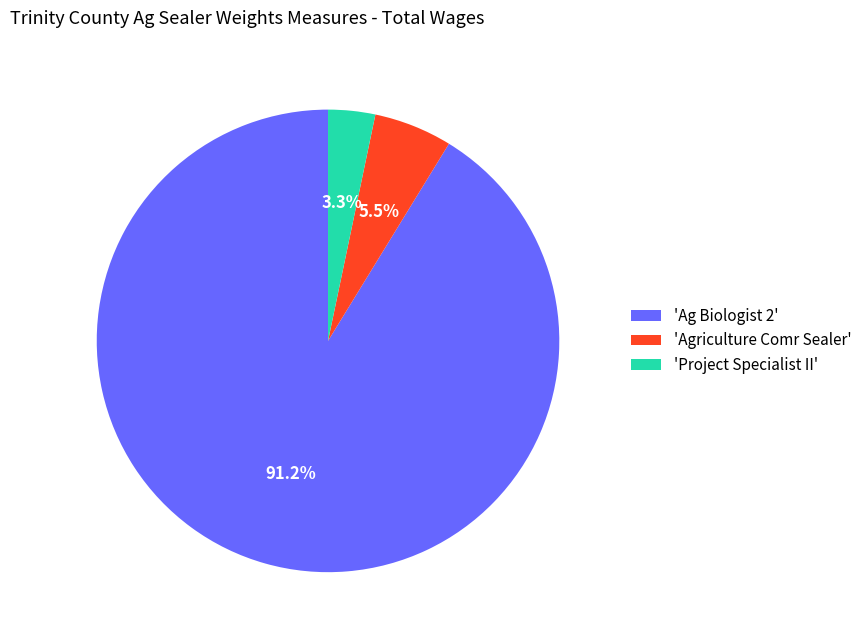

Count the number of slices in the pie.

3